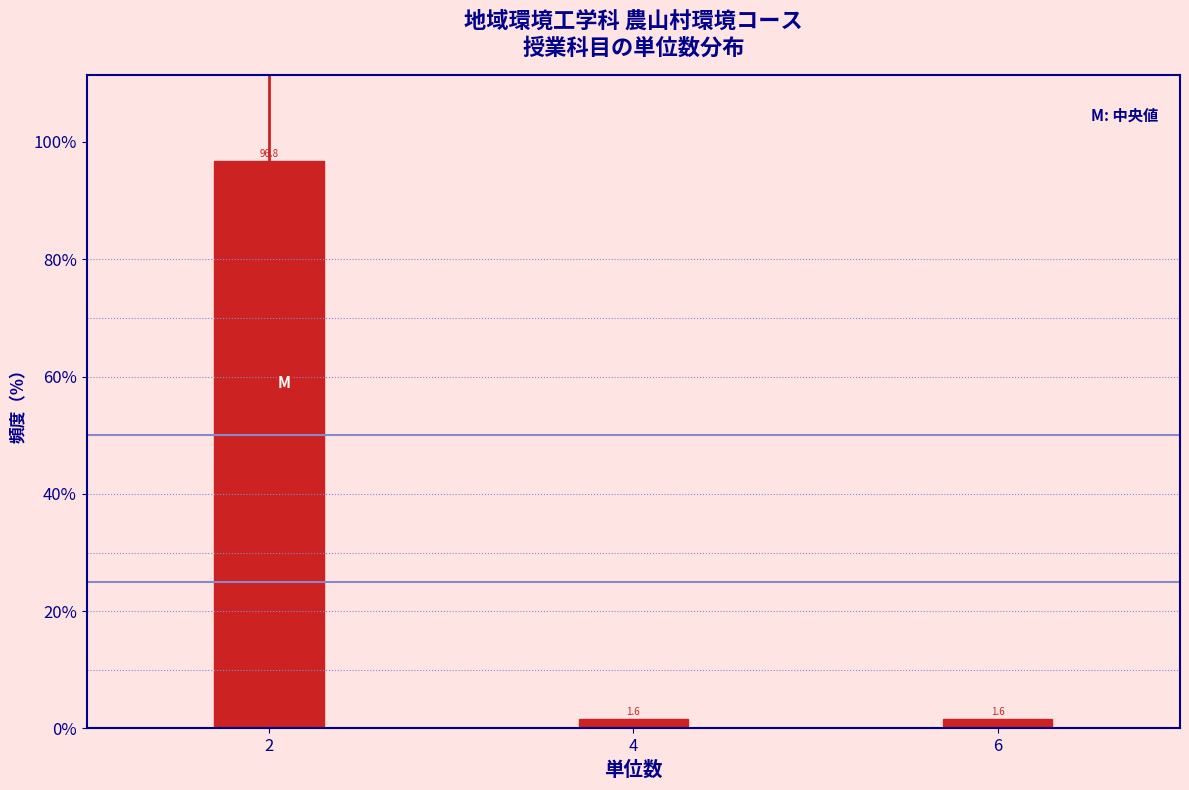

Reading left to right, transcribe all the data shown in this chart.

2=96.8	4=1.6	6=1.6